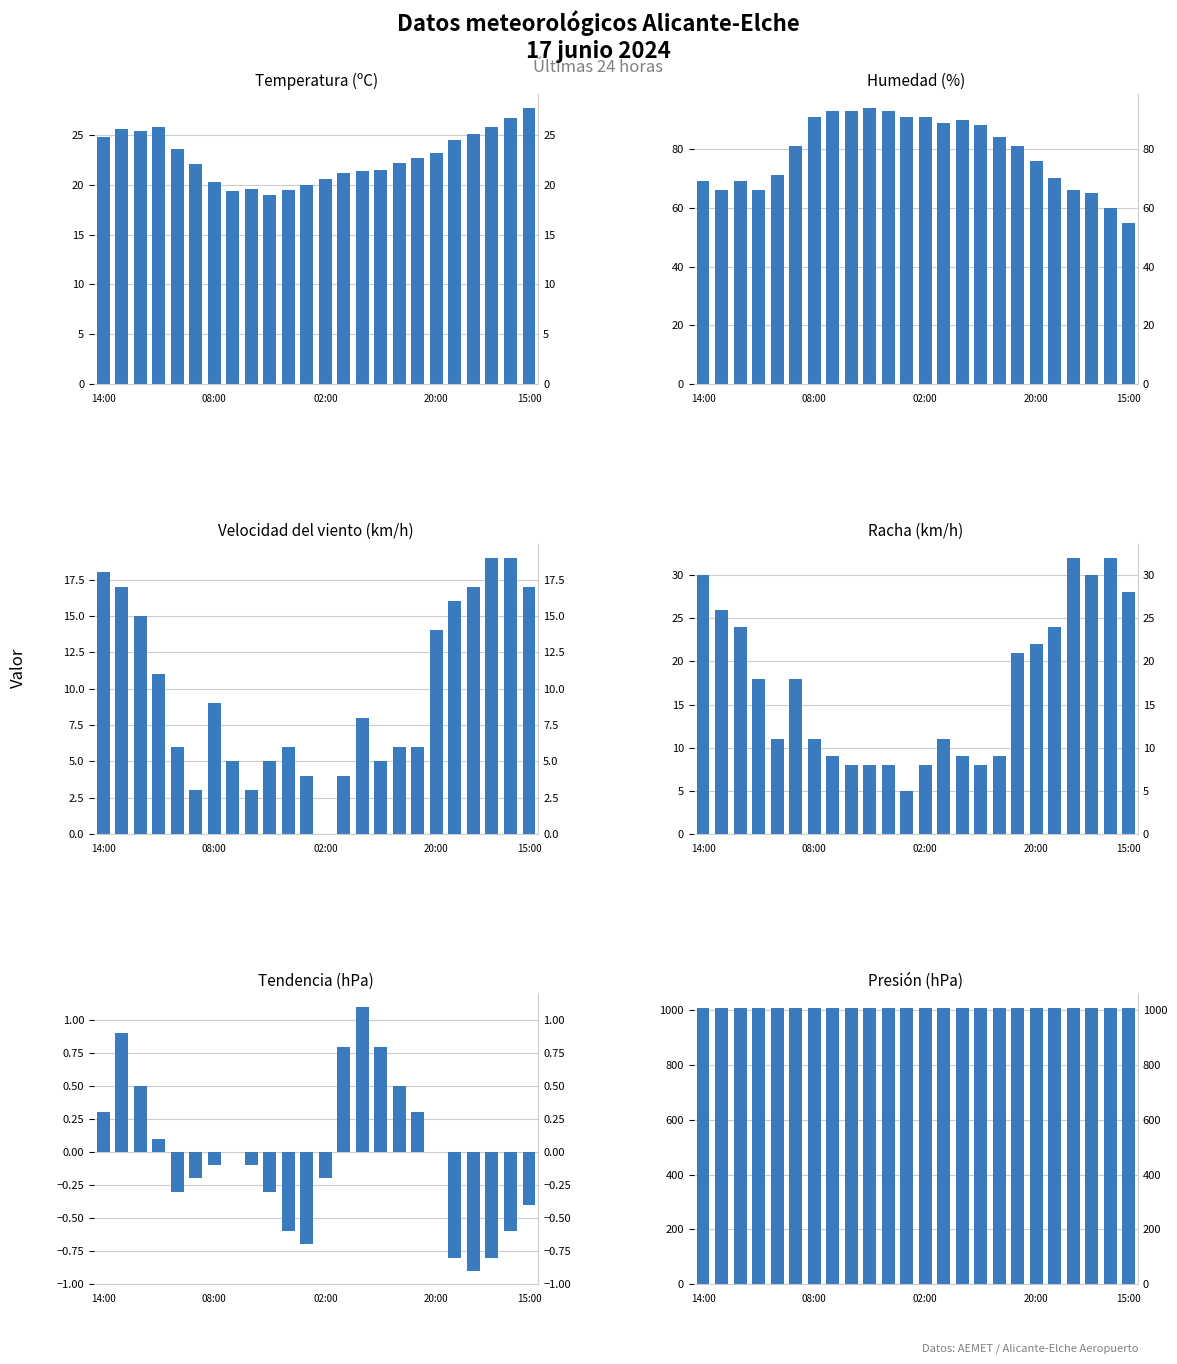

What is the value of the Velocidad del viento (km/h) bar at the 23rd from the left?

19.0